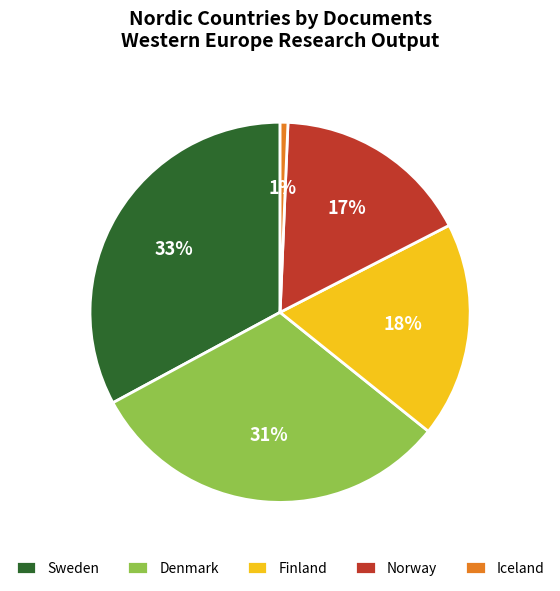

To the nearest percent, what is the combined percentage of Sweden and Denmark?

64%